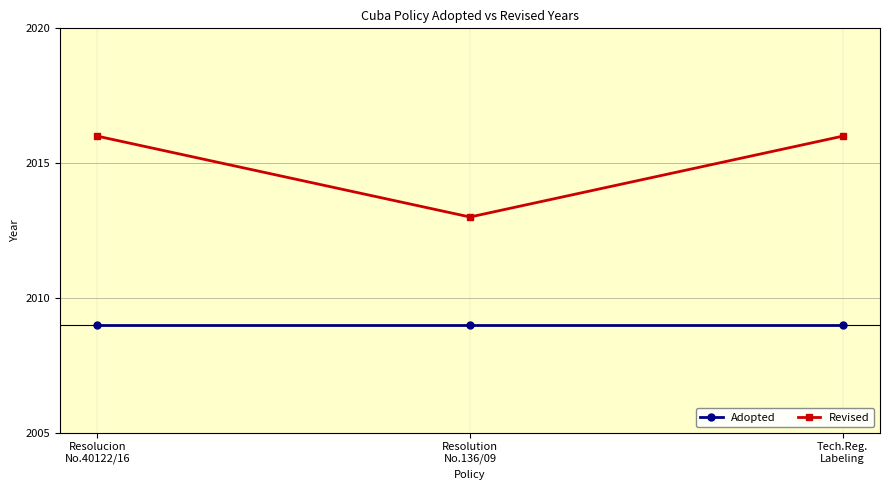

What is the minimum value for Adopted?

2009